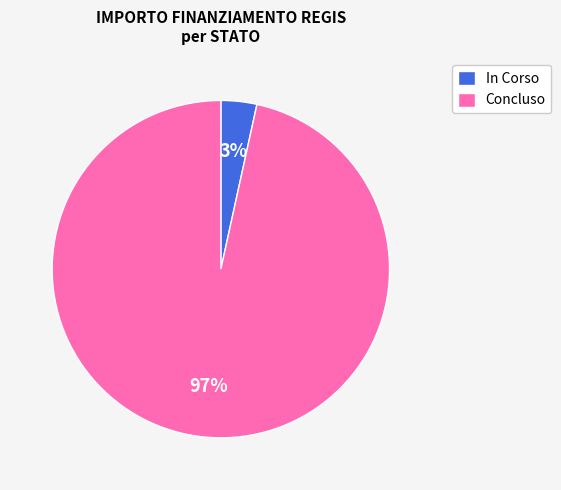

To the nearest percent, what is the average slice percentage?

50%